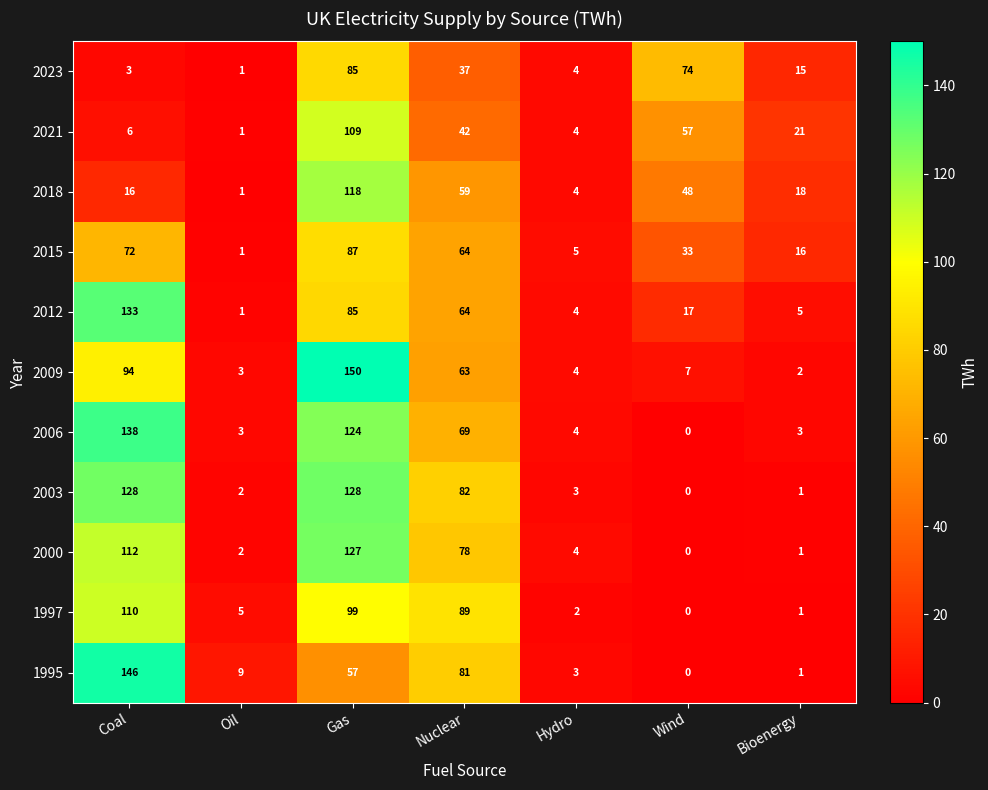

At which label does 1995 reach its peak?

Coal